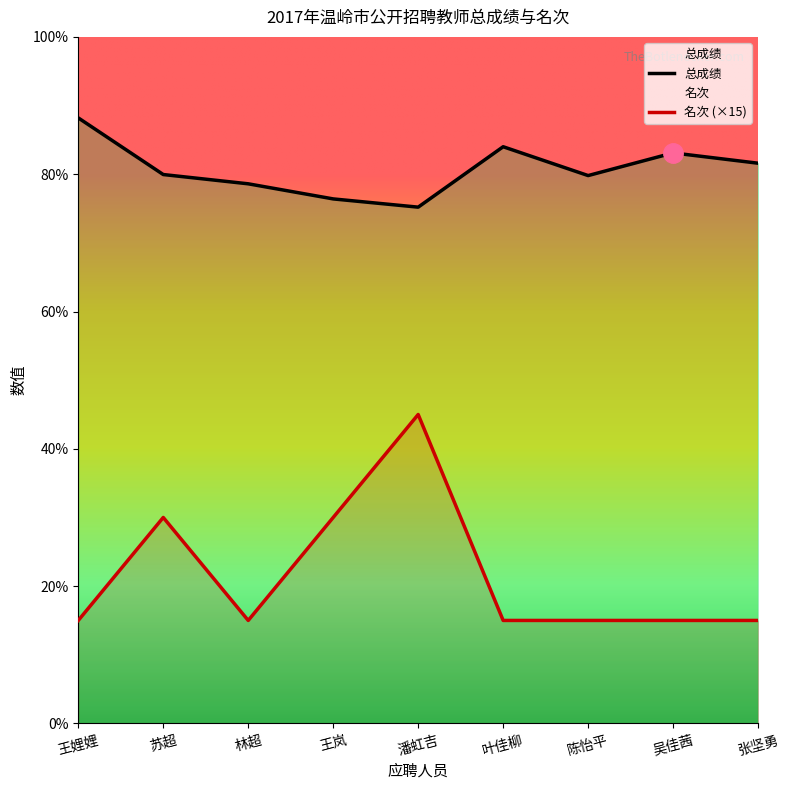

Is it true that 总成绩 equals 79.8 at 陈怡平?

True